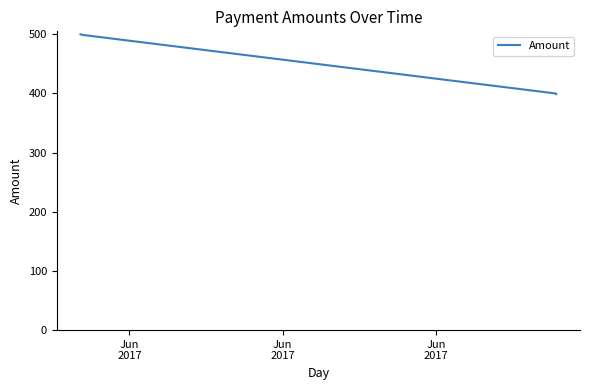

What is the greatest value displayed?

500